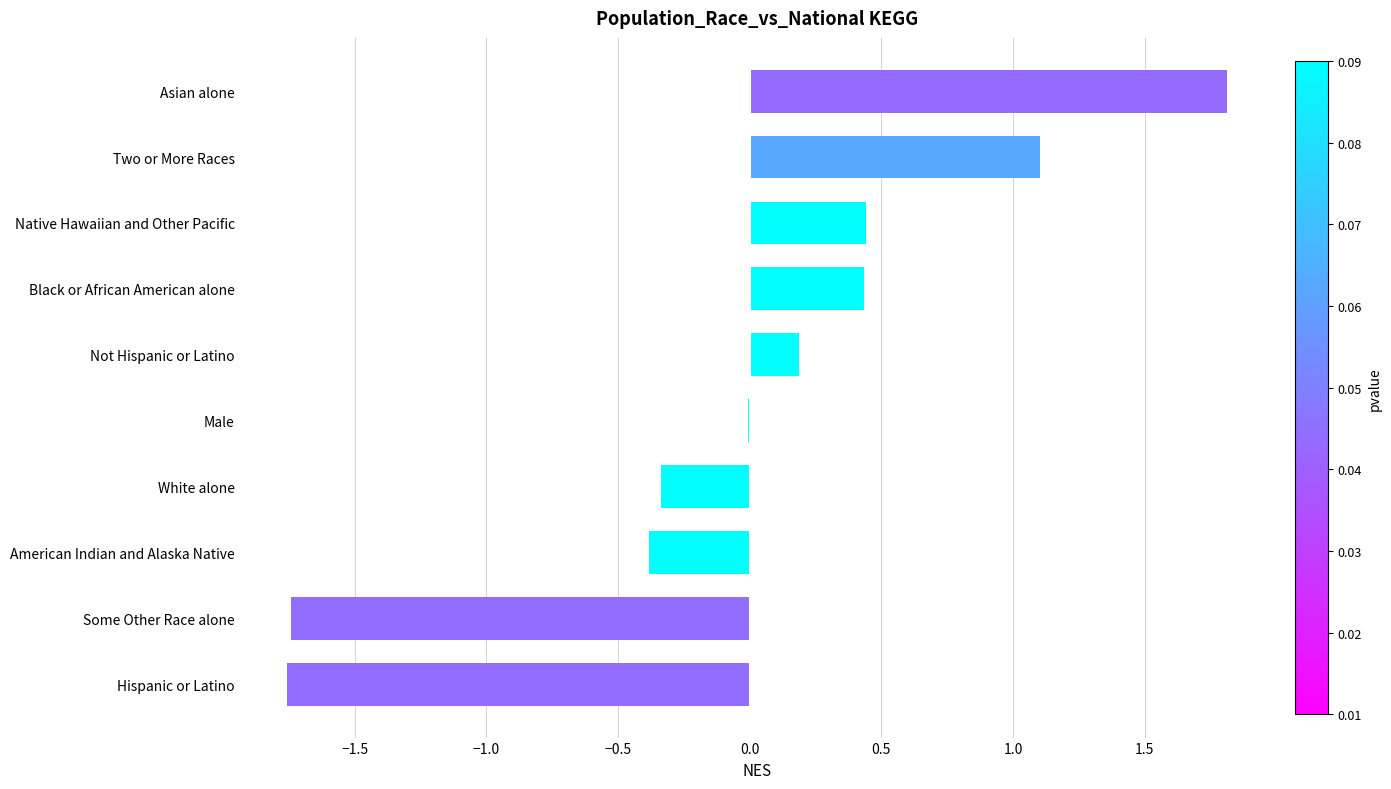

The chart shows a value of 0.4 at Black or African American alone. True or false?

True